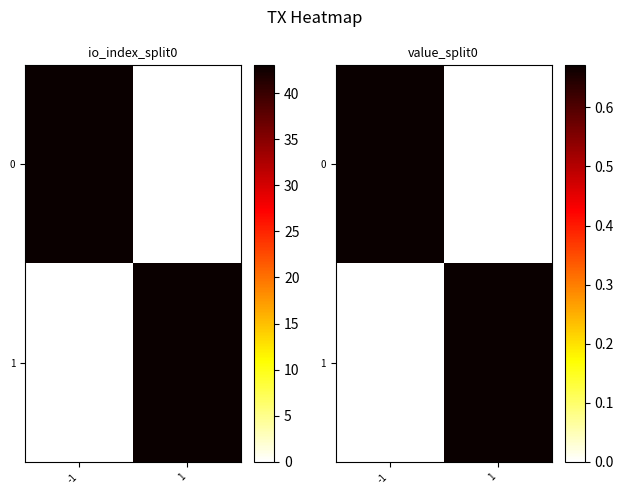

How many categories are shown in the chart?

2